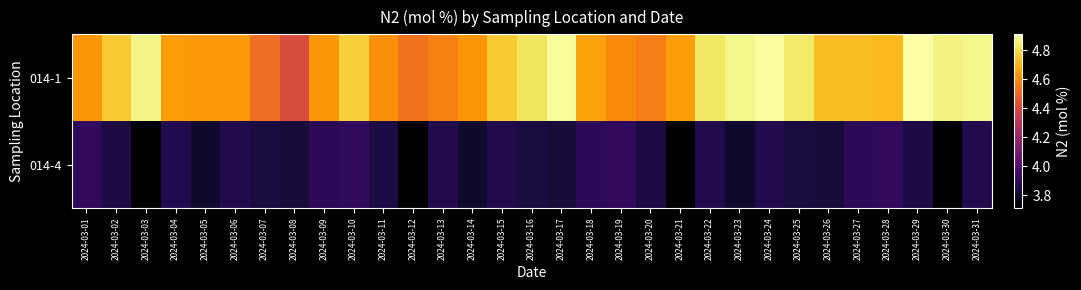

At how many categories does at least one series exceed 3?

31